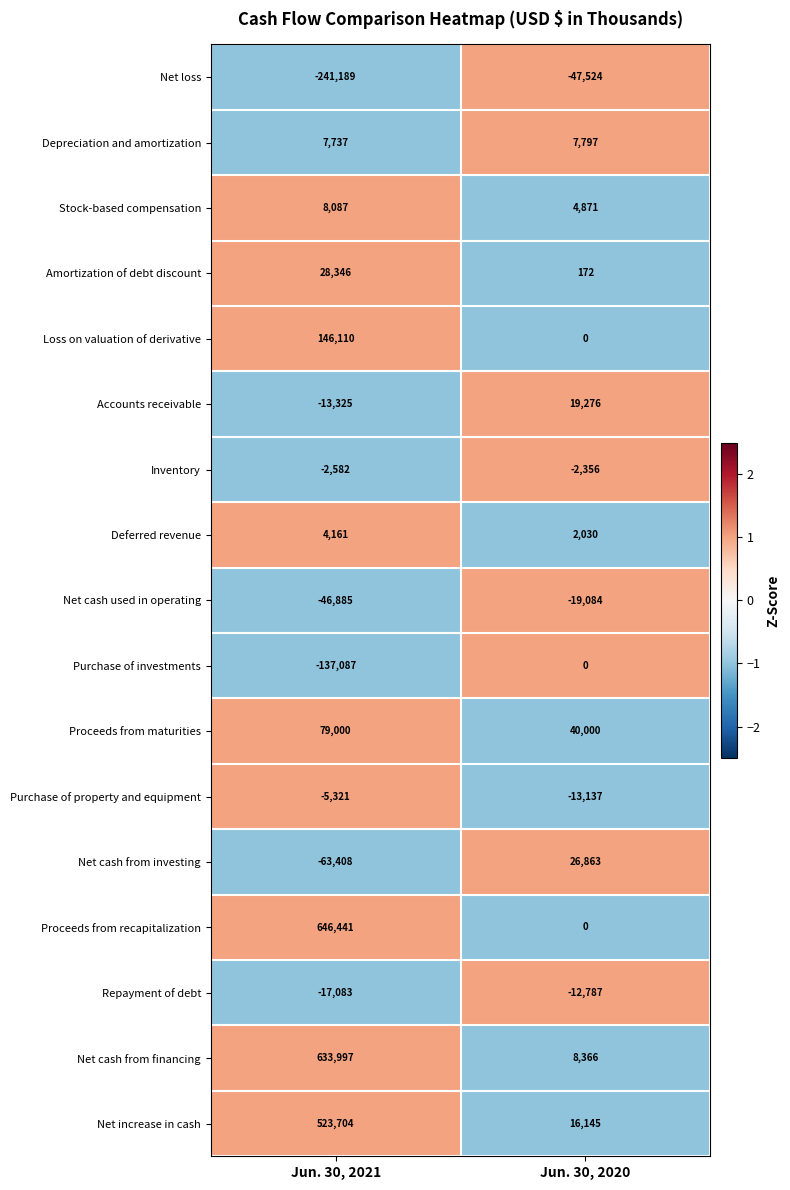

At which category is the sum across all series the highest?

Jun. 30, 2021